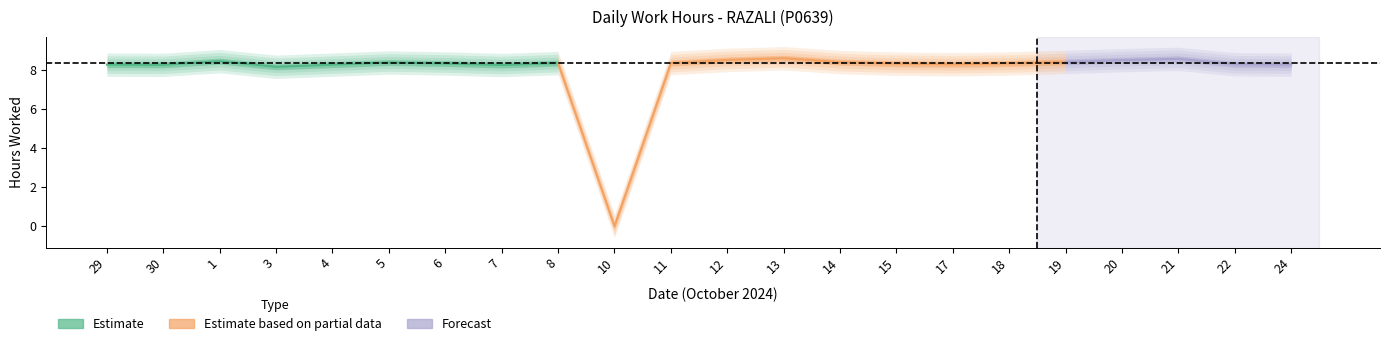

Reading right to left, extract all data points from this chart.

8.3	8.3	8.6	8.5	8.4	8.3	8.3	8.3	8.4	8.6	8.5	8.4	0.0	8.4	8.3	8.3	8.4	8.3	8.2	8.5	8.3	8.3